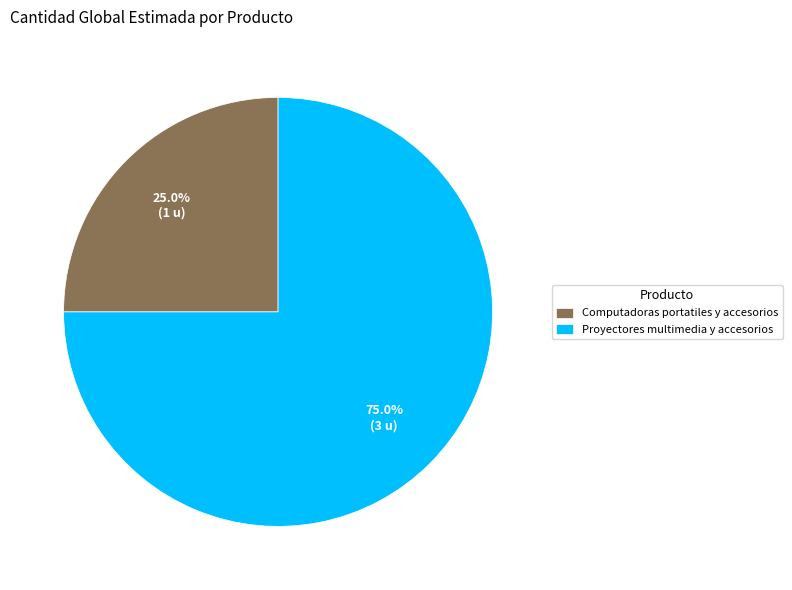

What percentage is NOT represented by Proyectores multimedia y accesorios?

25.0%